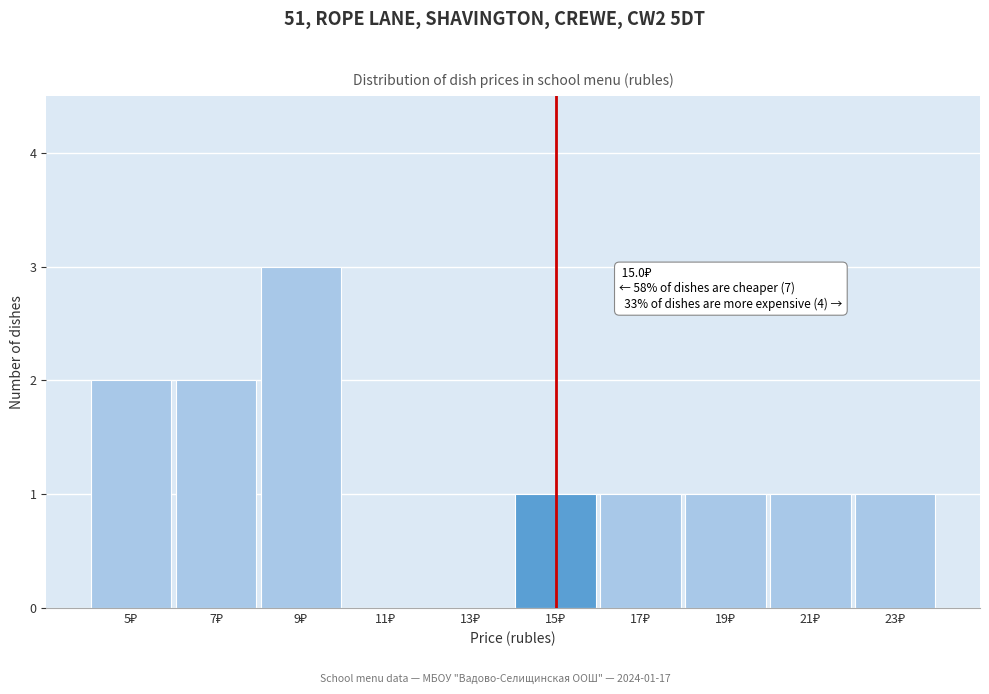

Over which range of the x-axis is the bar tallest?

8 to 10